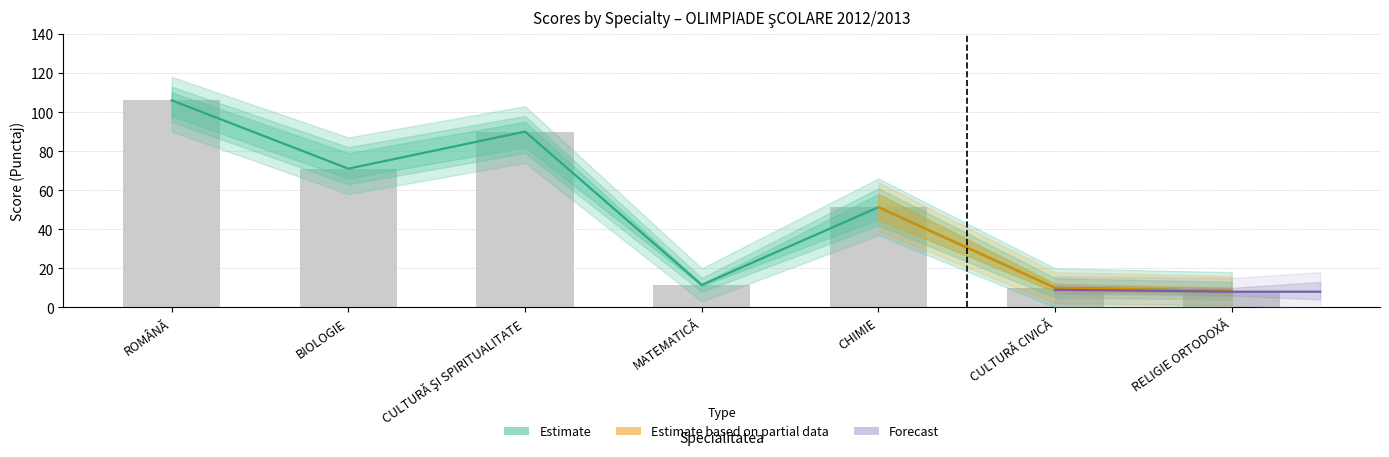

Reading left to right, extract all data points from this chart.

Estimate_low: 106.0	71.0	90.0	11.5	51.2	10.0	8.4
Estimate_mid: 106.0	71.0	90.0	11.5	51.2	10.0	8.4